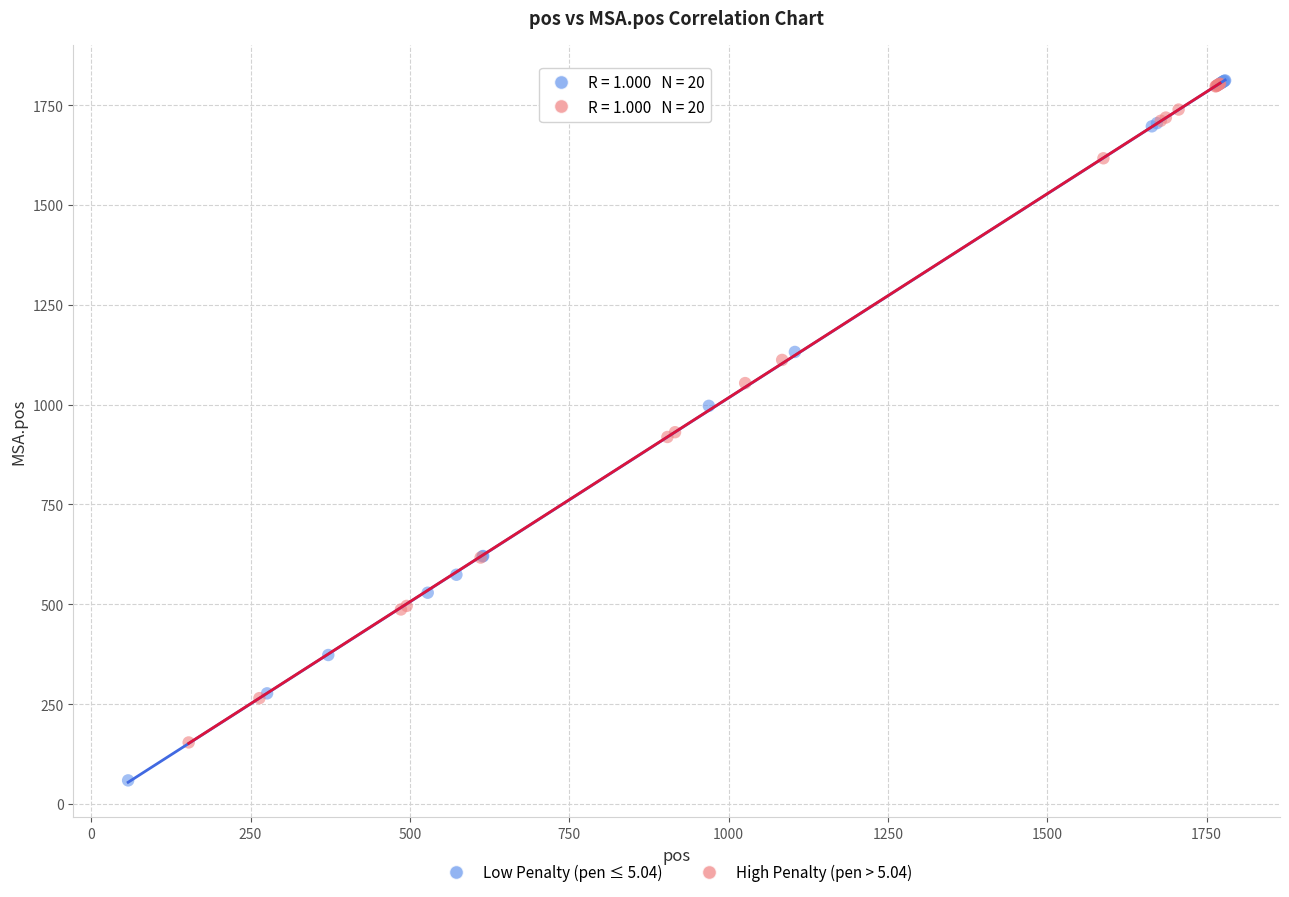

What are all the series names shown in the legend?

Low Penalty (pen ≤ 5.04), High Penalty (pen > 5.04)